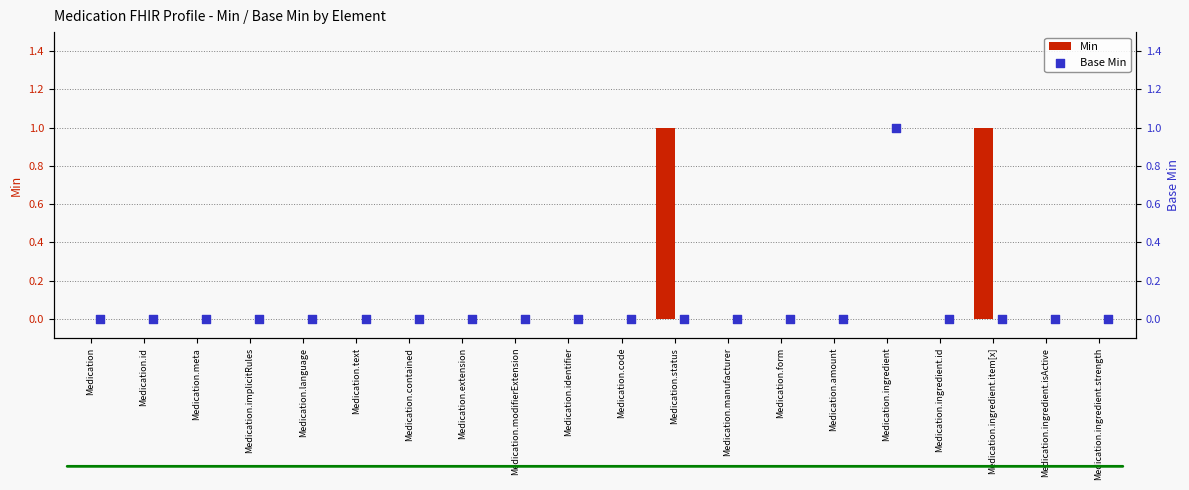

What are all the series names shown in the legend?

Min, Base Min